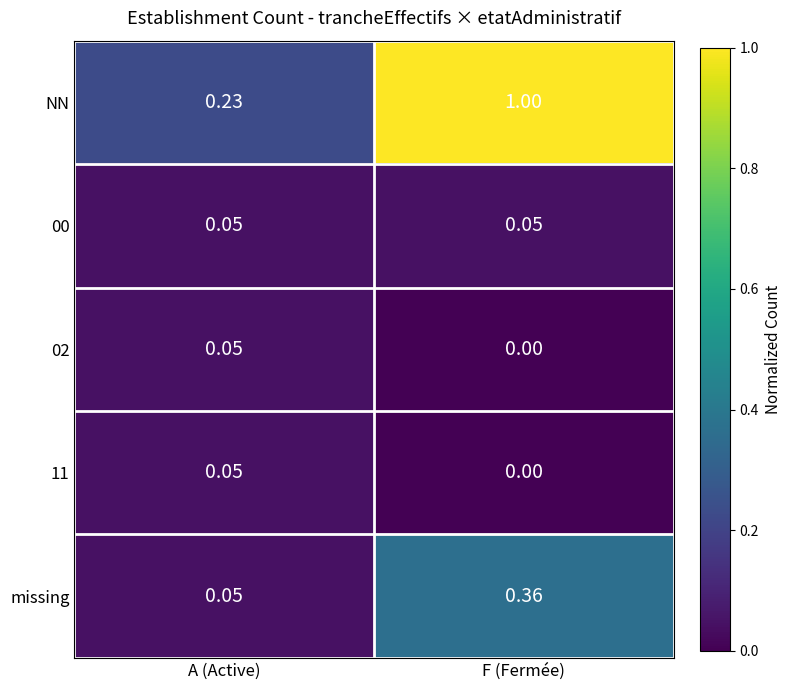

At which category is the sum across all series the highest?

F (Fermée)